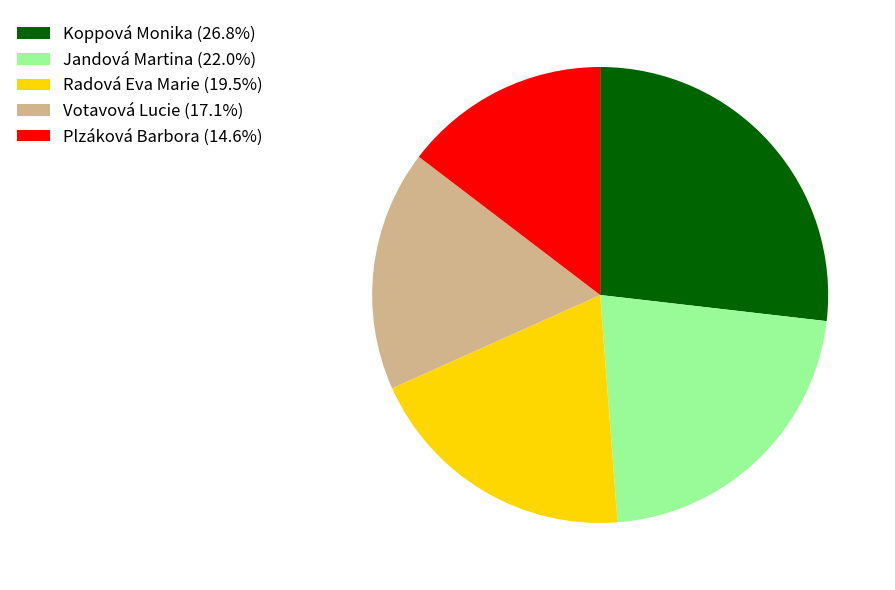

Does Koppová Monika (26.8%) represent more than half of the total?

No